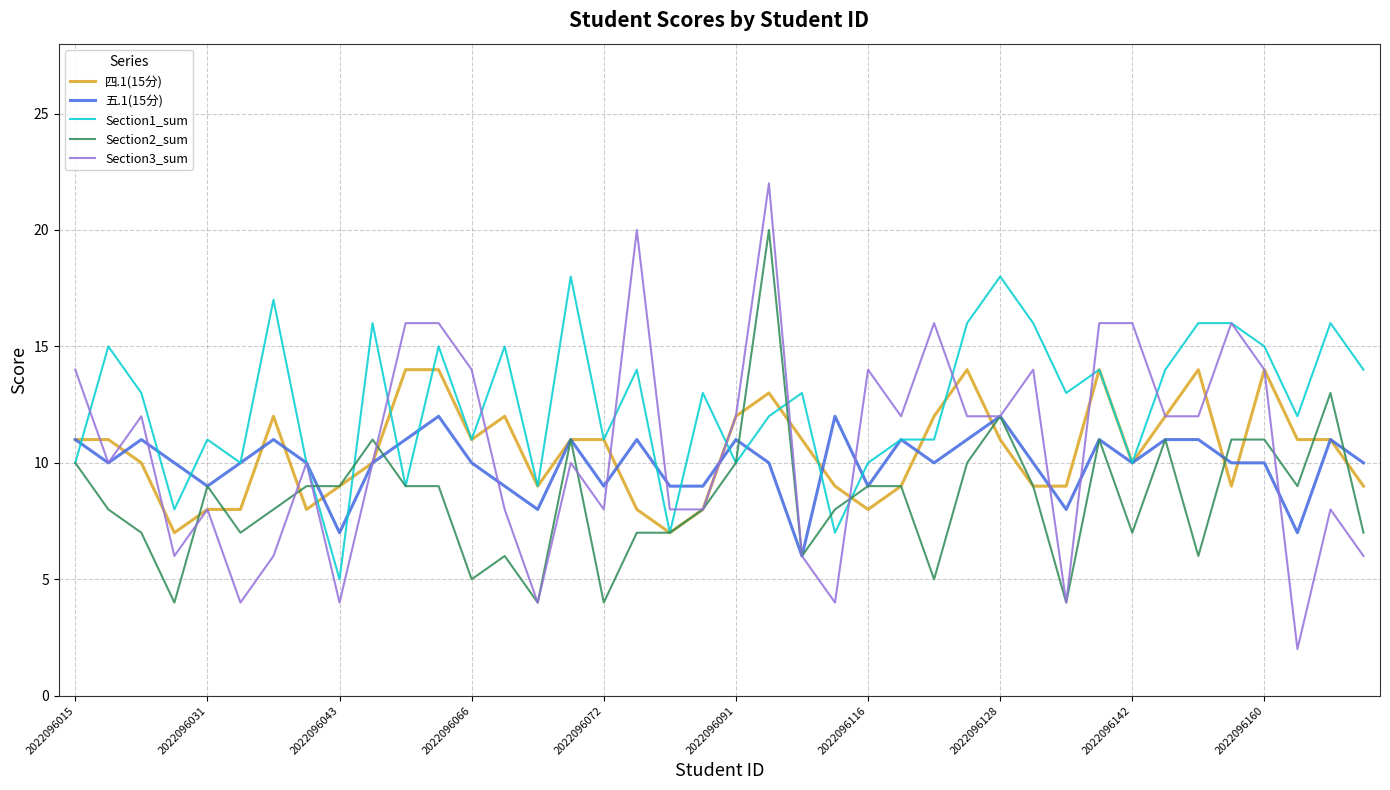

Rank the series by their maximum value, from lowest to highest.

五.1(15分), 四.1(15分), Section1_sum, Section2_sum, Section3_sum